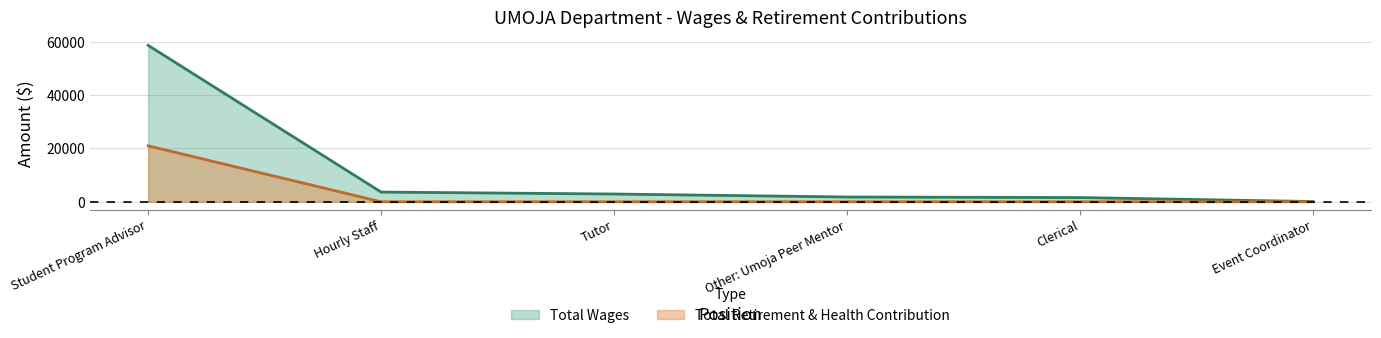

What position from the left is Hourly Staff?

2